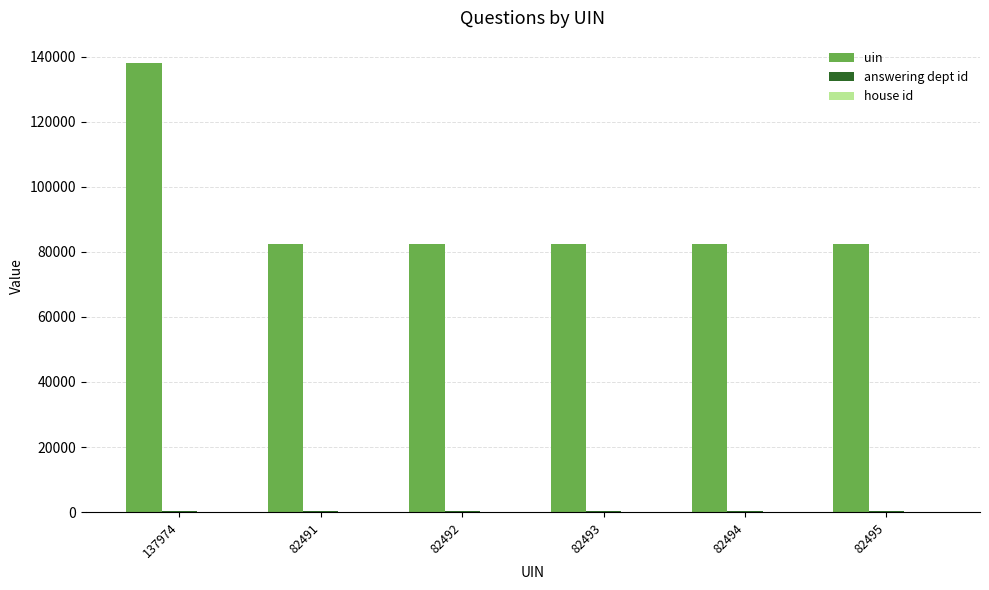

What is the spread (max minus min) of values at 82491?

82490